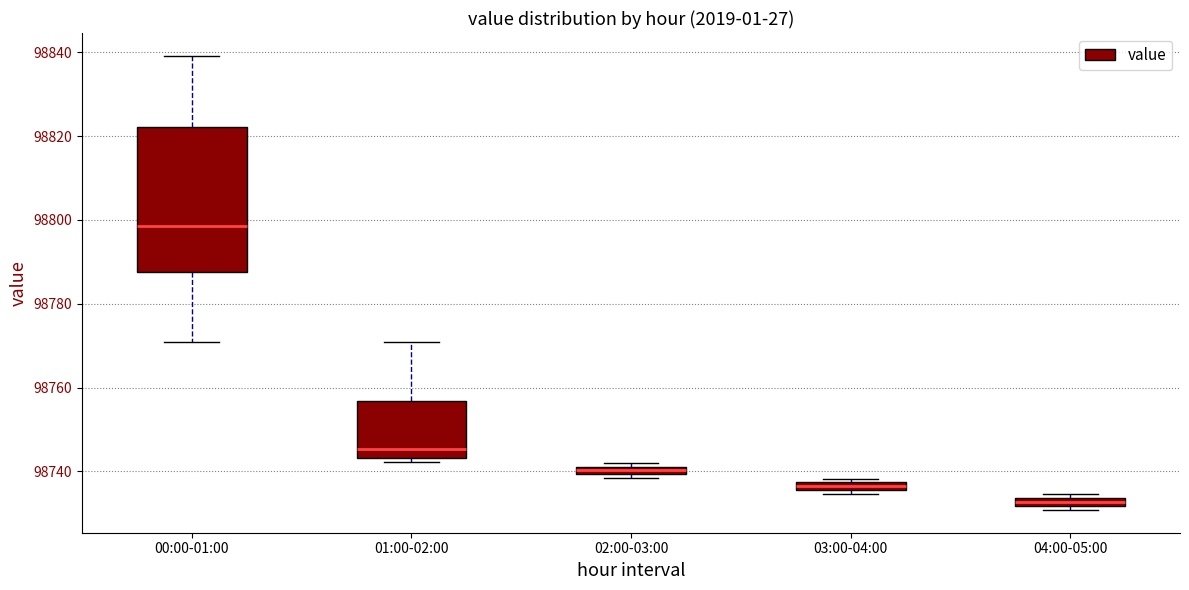

Comparing the boxes themselves (not the whiskers), which one is the tallest?

00:00-01:00